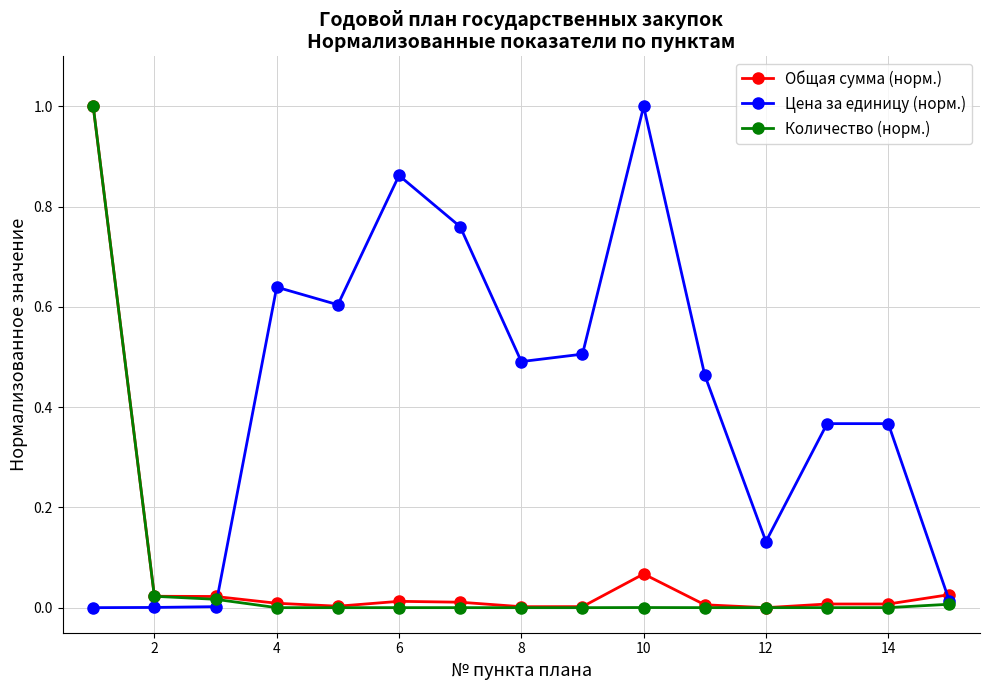

True or false: Цена за единицу (норм.) has more than 0 interior local peaks.

True